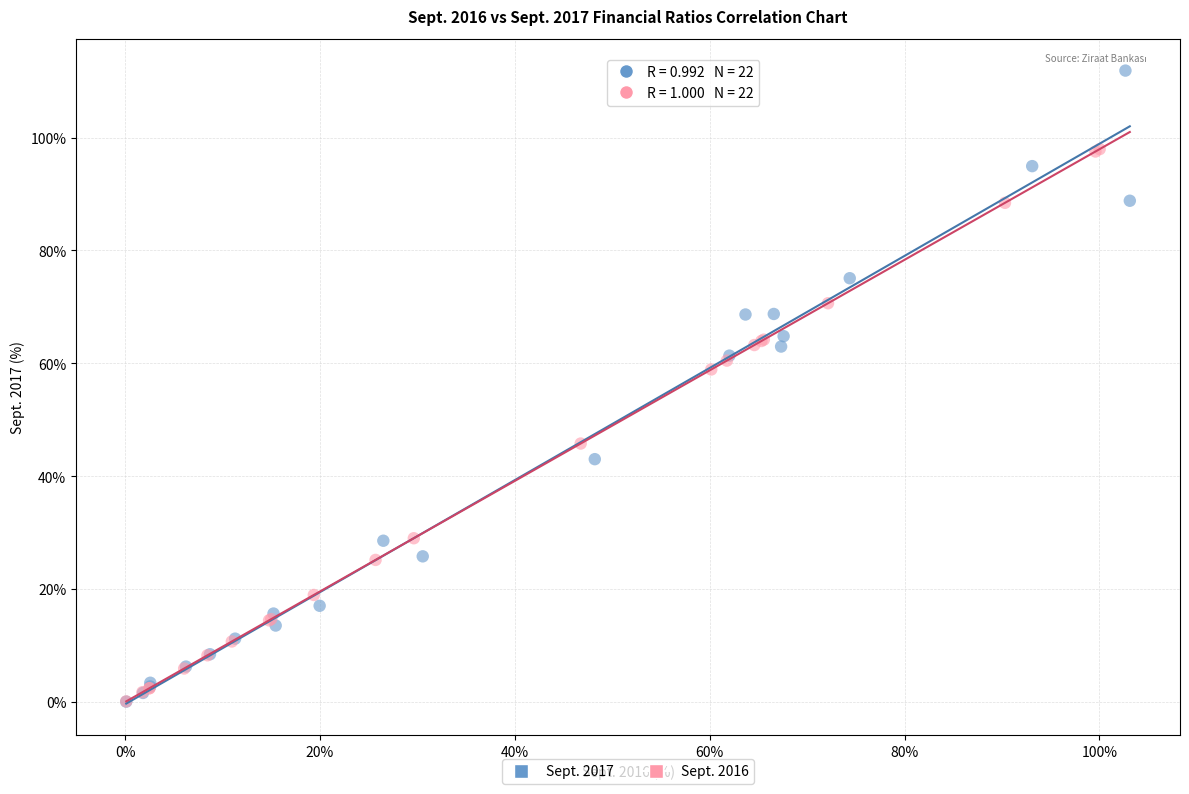

Which series reaches the maximum Y coordinate?

Sept. 2017